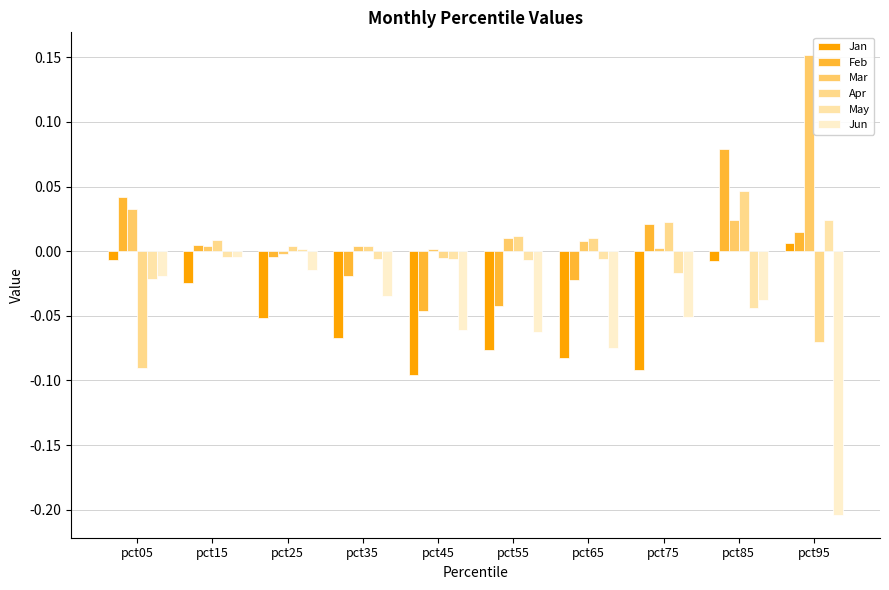

Which series has the widest spread of values?

Jun